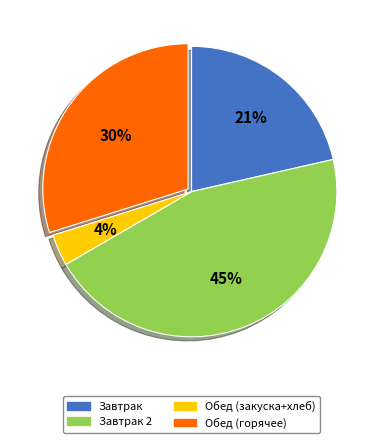

Between Обед (закуска+хлеб) and Завтрак, which is larger?

Завтрак